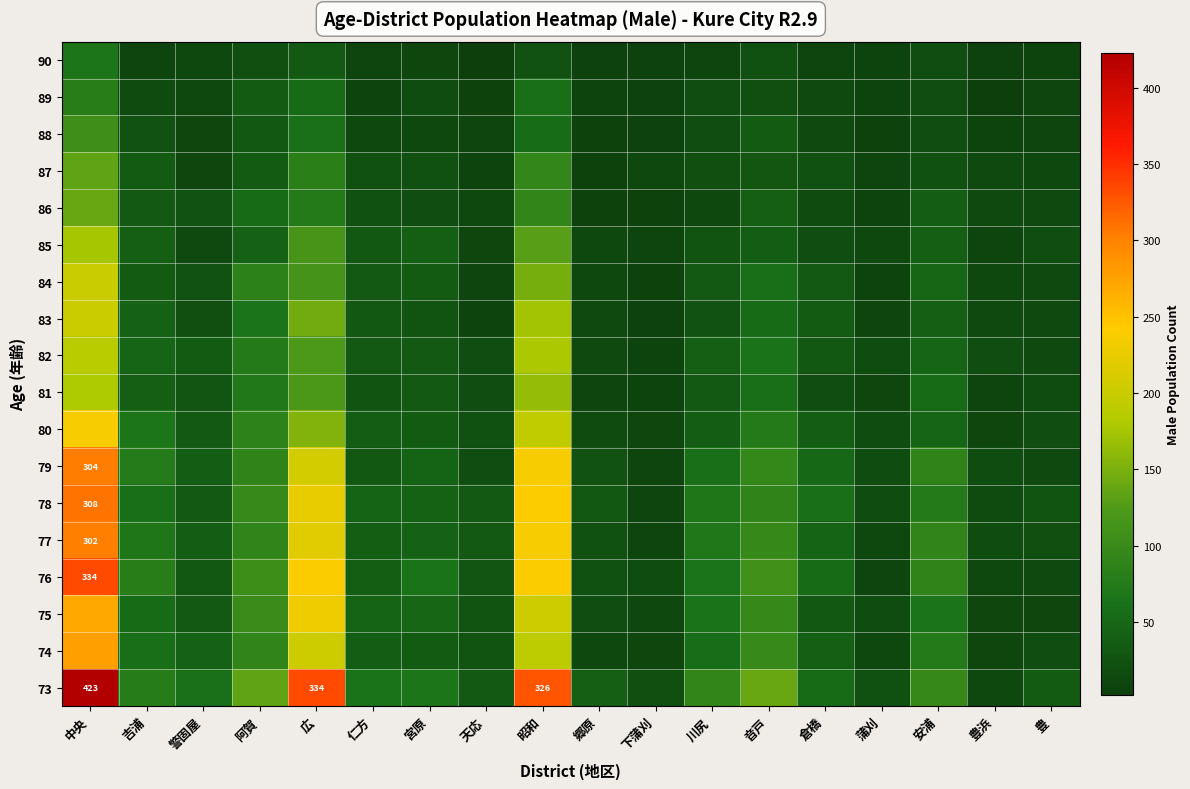

What is the total value across all series at 下蒲刈?

167